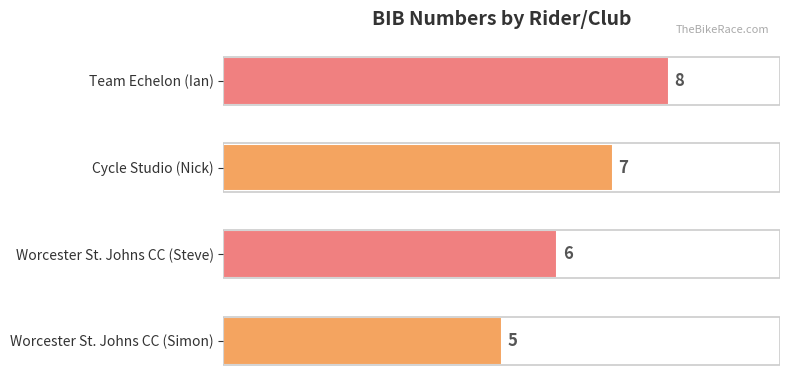

What is the greatest value displayed?

8